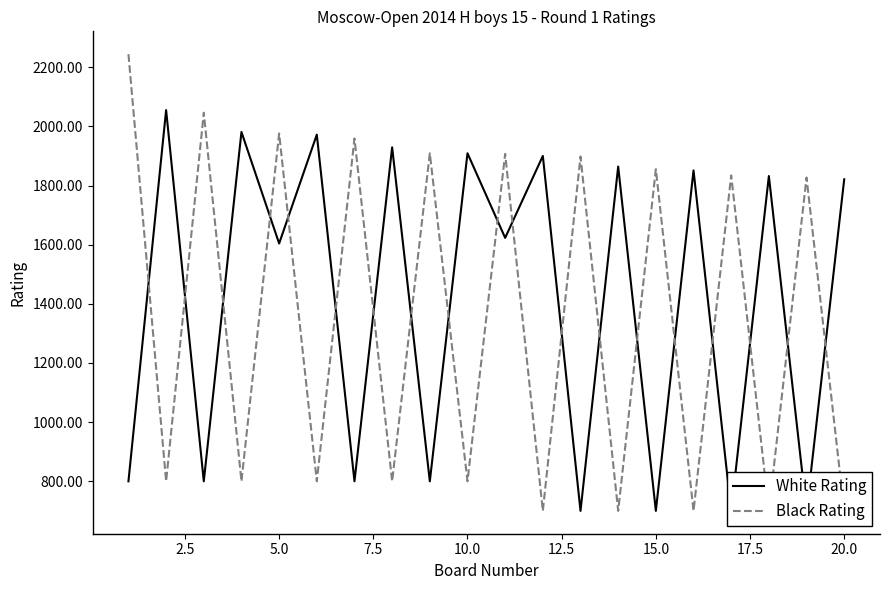

What position from the left is 20.0?

20